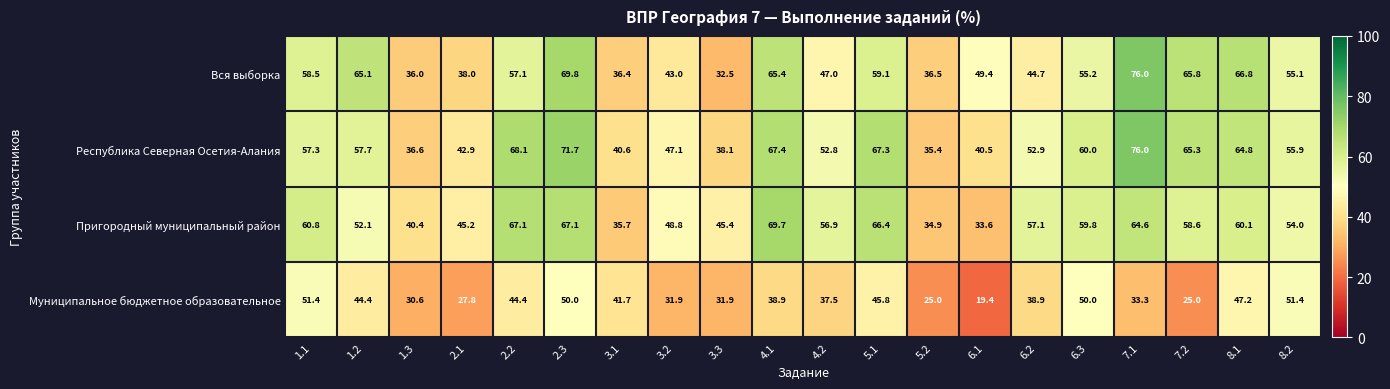

What is the approximate value of Республика Северная Осетия-Алания at 4.2?

52.8